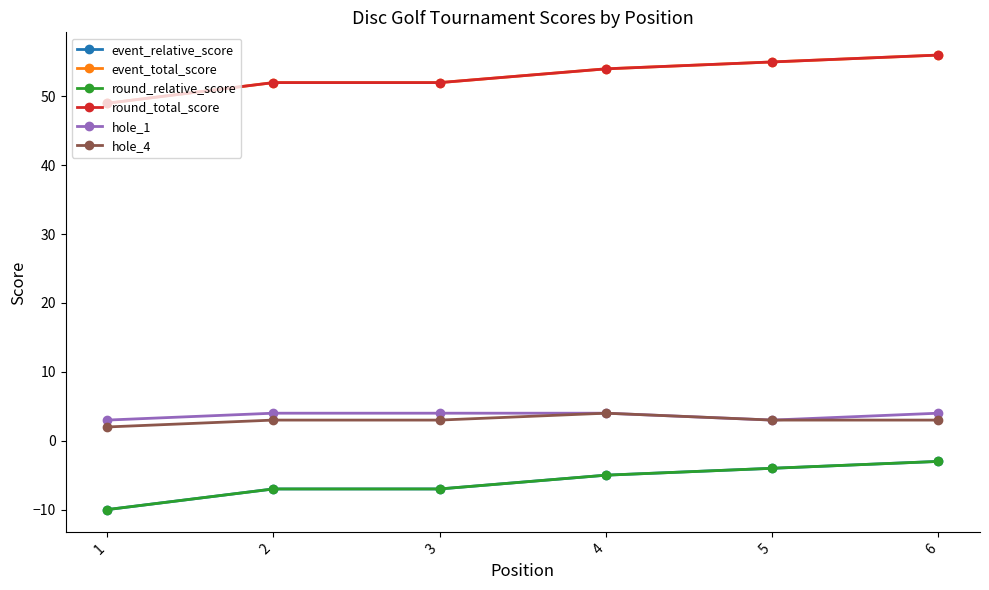

Where is event_relative_score nearest to the value -6?

2